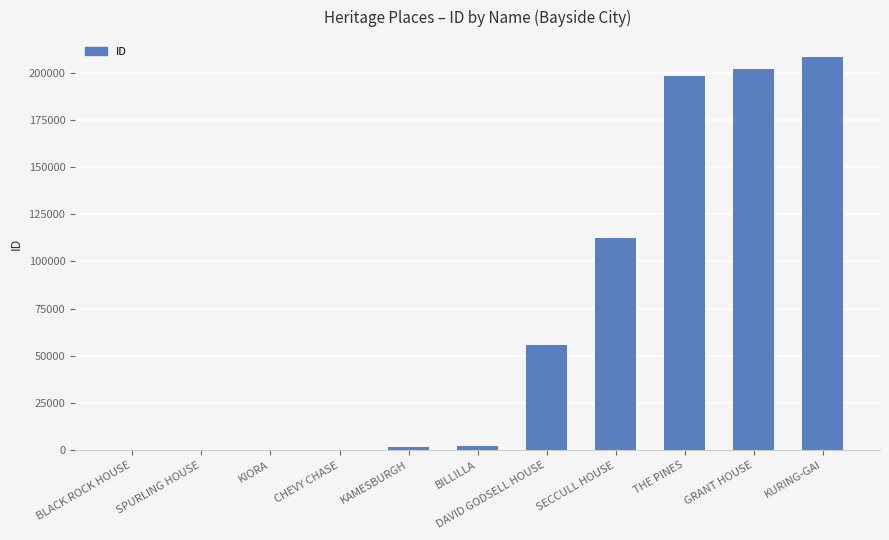

How many data points does each series have?

11